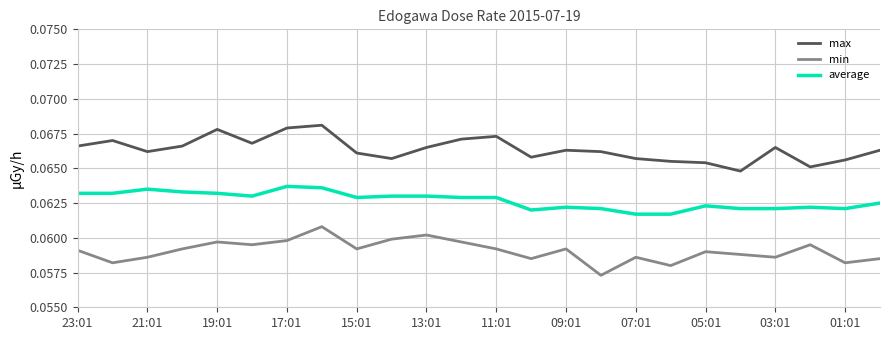

Which series has the largest total across all categories?

max